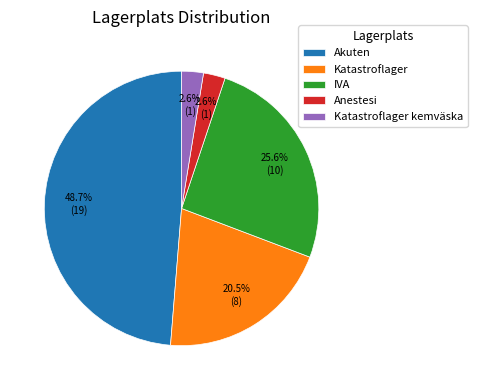

To the nearest percent, what is the difference between the largest and smallest slice percentages?

46%